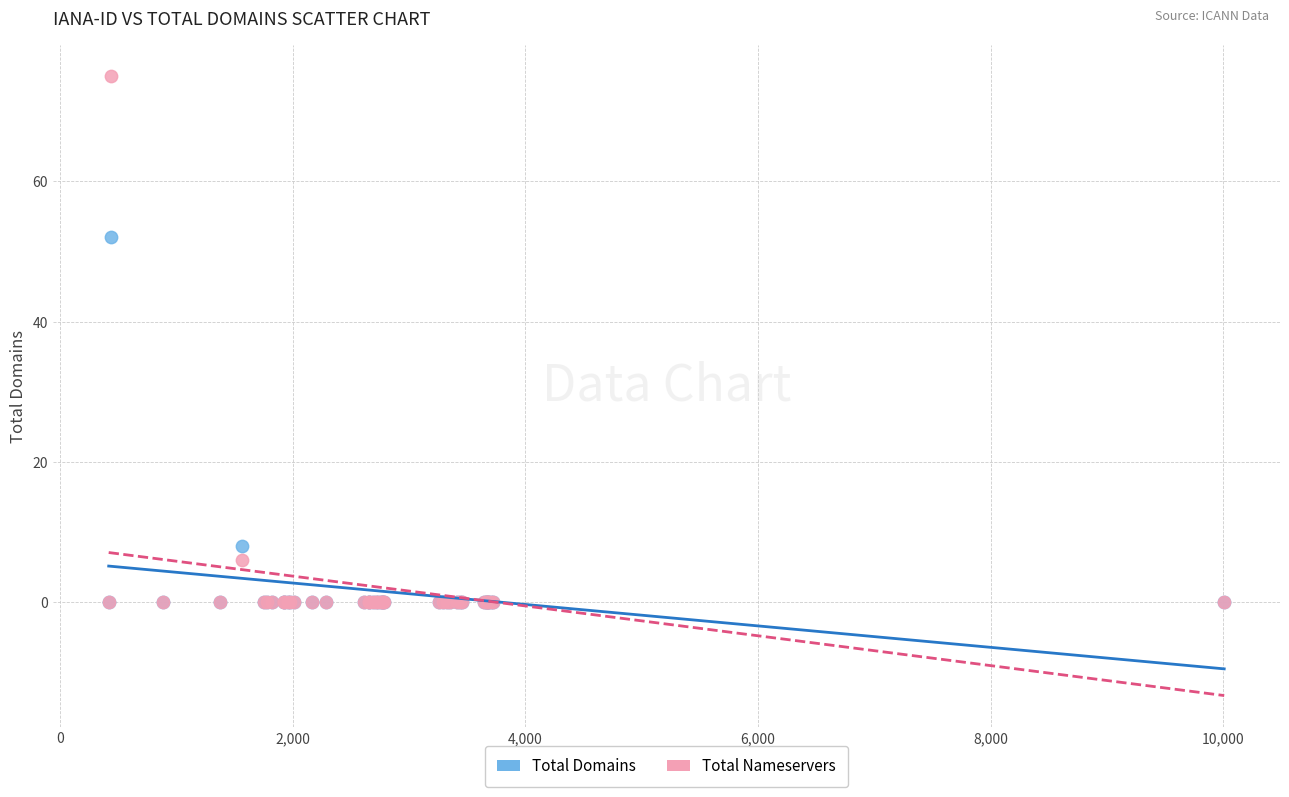

What are all the series names shown in the legend?

Total Domains, Total Nameservers